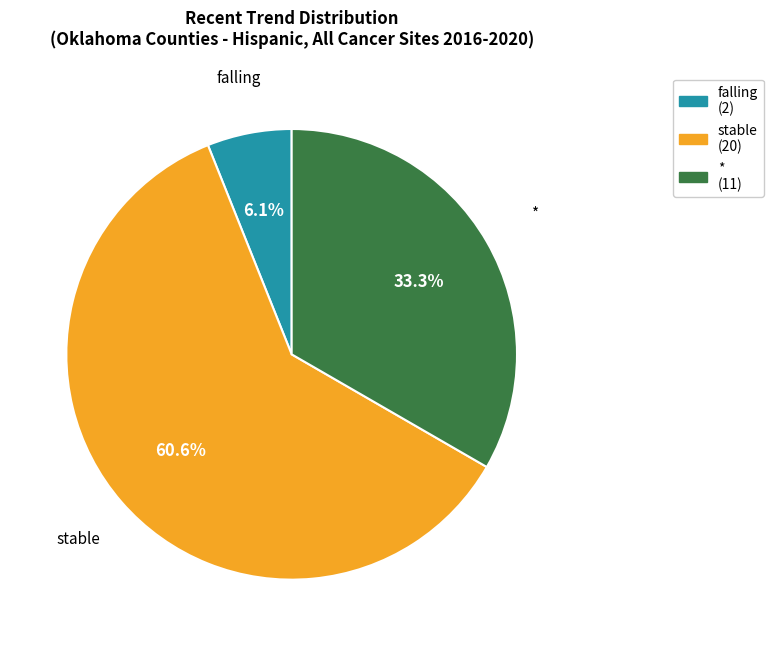

How many segments does this pie chart have?

3